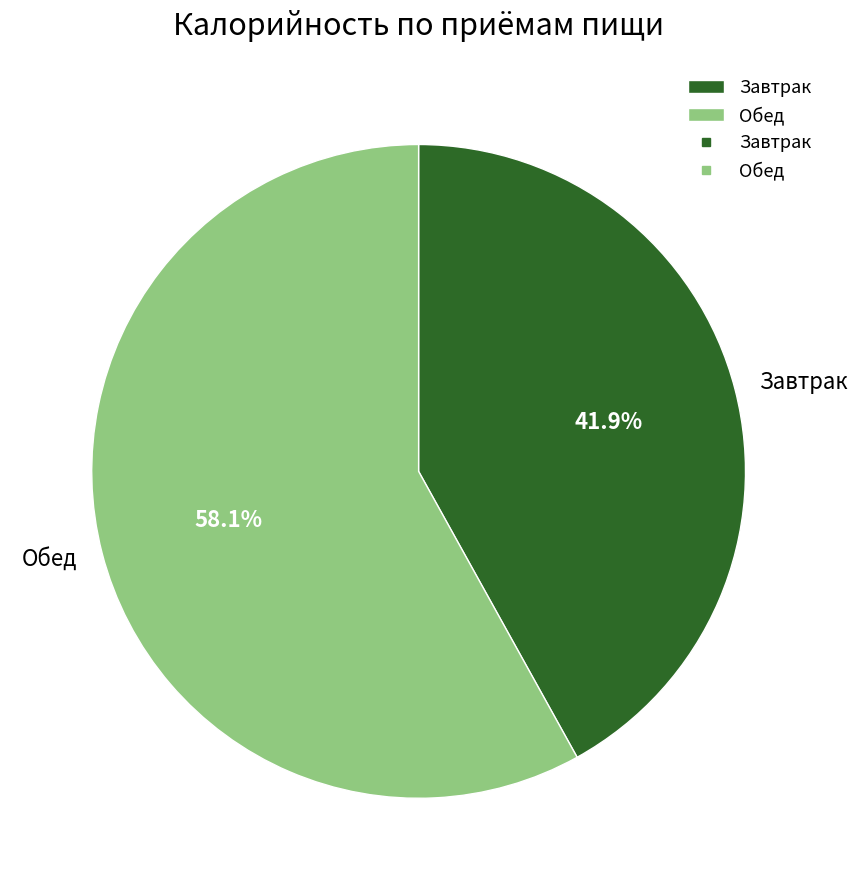

To the nearest percent, what is the difference between the largest and smallest slice percentages?

16%